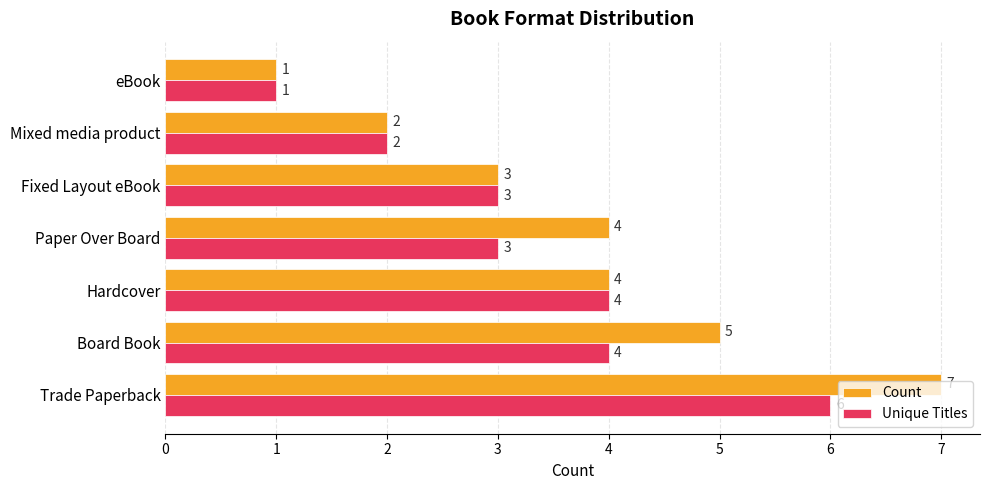

What is the maximum value for Unique Titles?

6